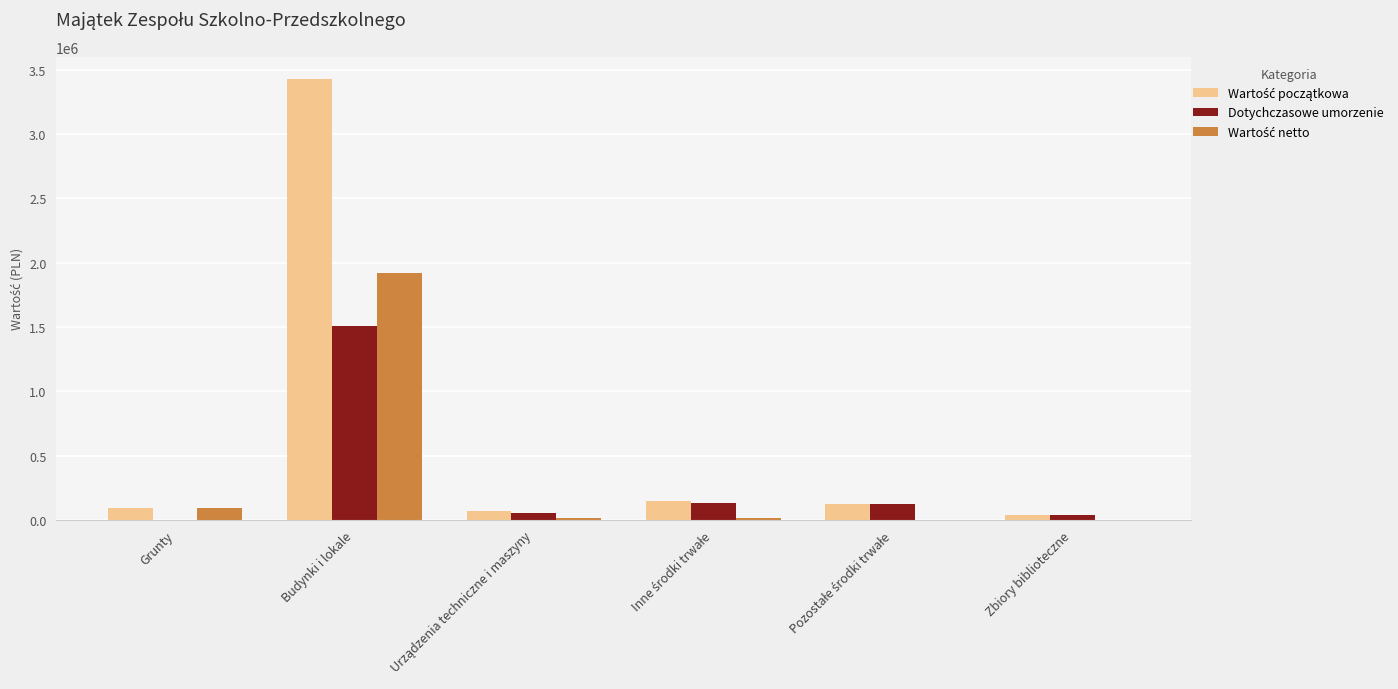

At which category is the sum across all series the highest?

Budynki i lokale